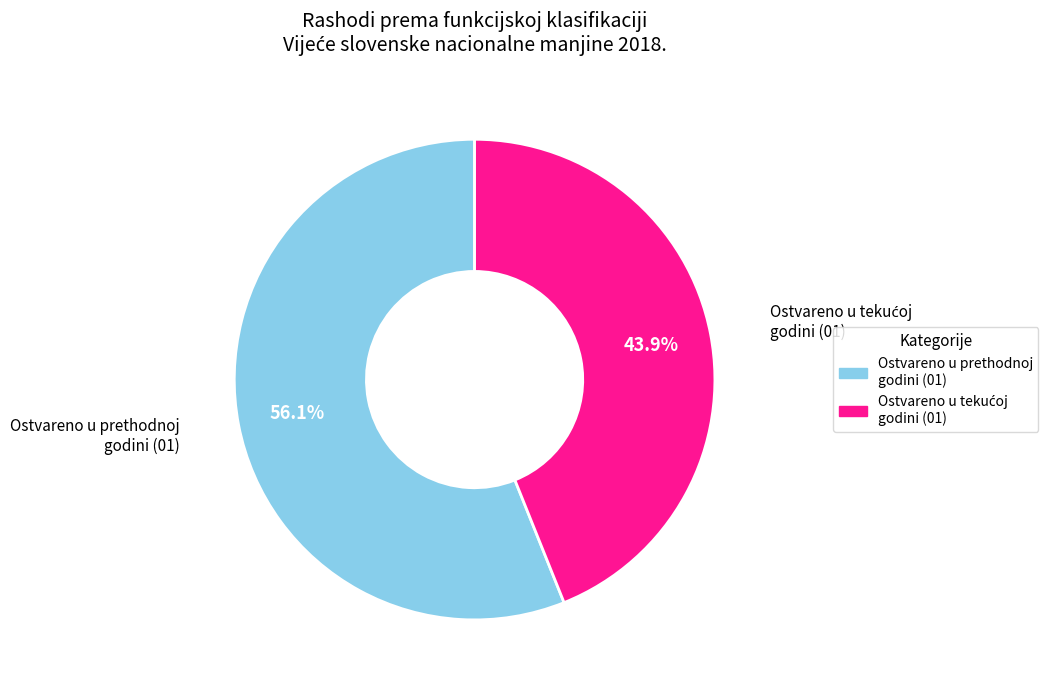

Is there a majority slice in this chart?

Yes